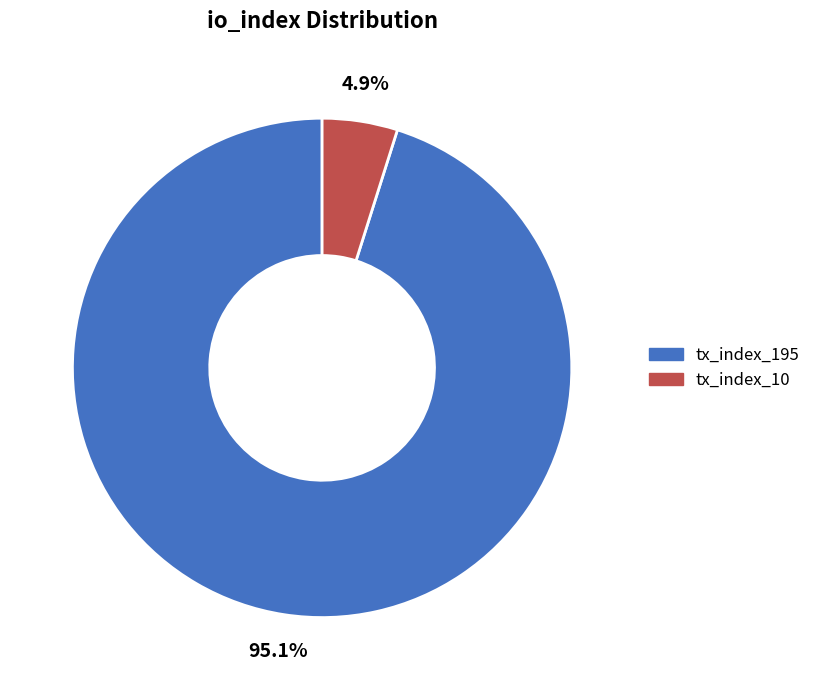

What is the smallest slice in the pie chart?

tx_index_10